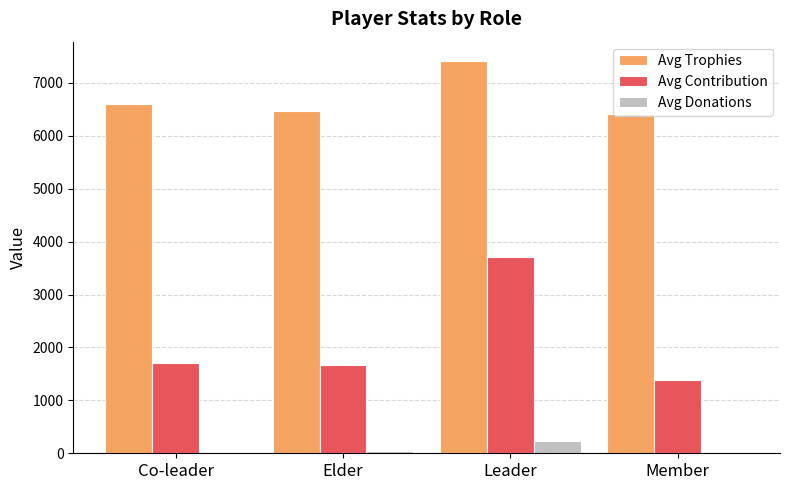

The value of Avg Contribution at Leader is 5510.3. True or false?

False